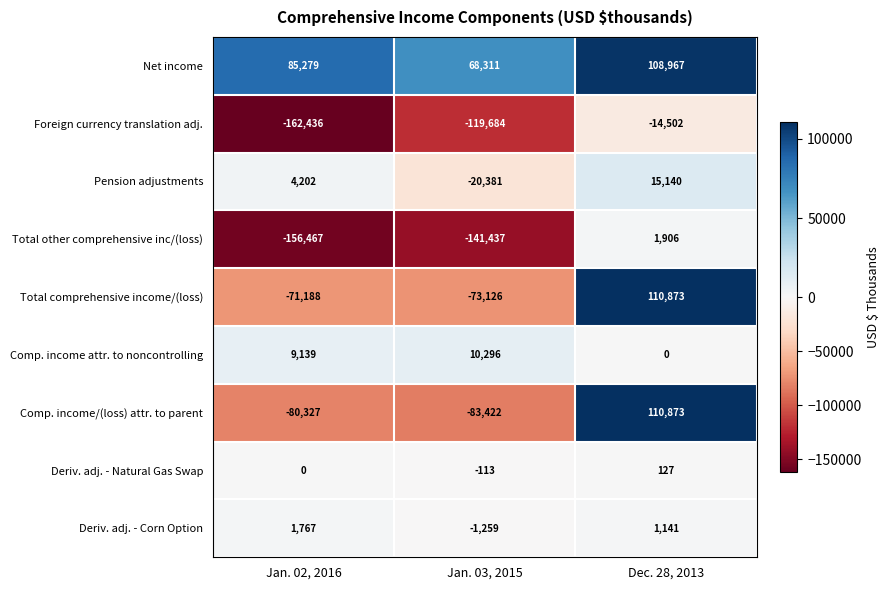

What is the difference between the second highest and minimum values in the Deriv. adj. - Natural Gas Swap series?

113